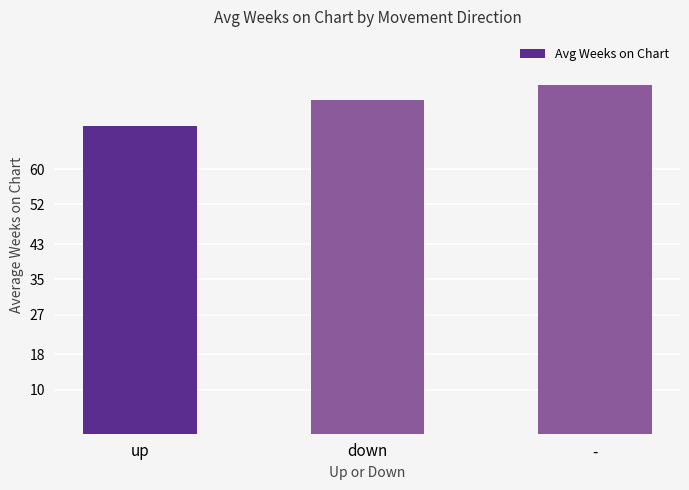

What is the sum of the values at - and up?

148.7